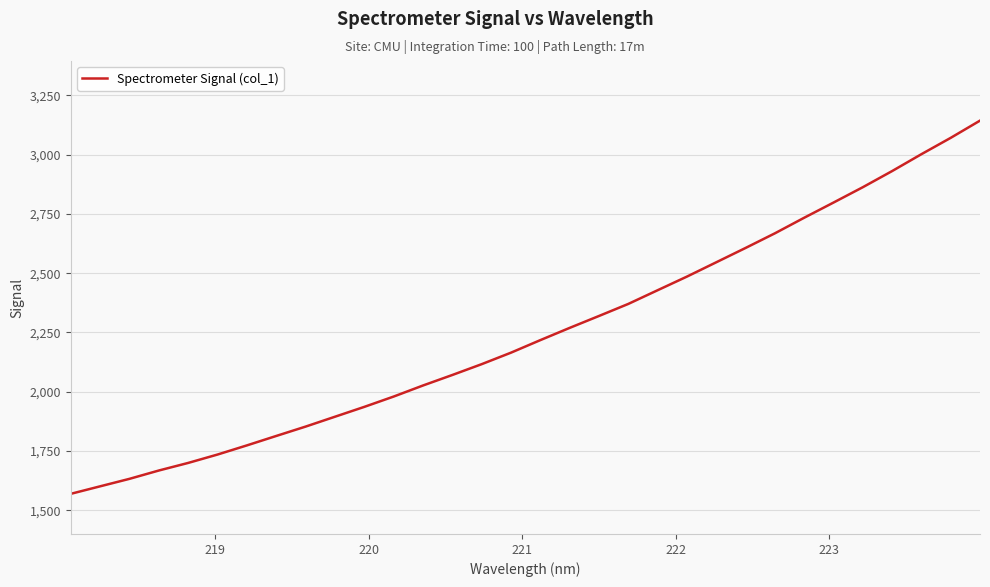

What is the minimum value shown in the chart?

1569.3